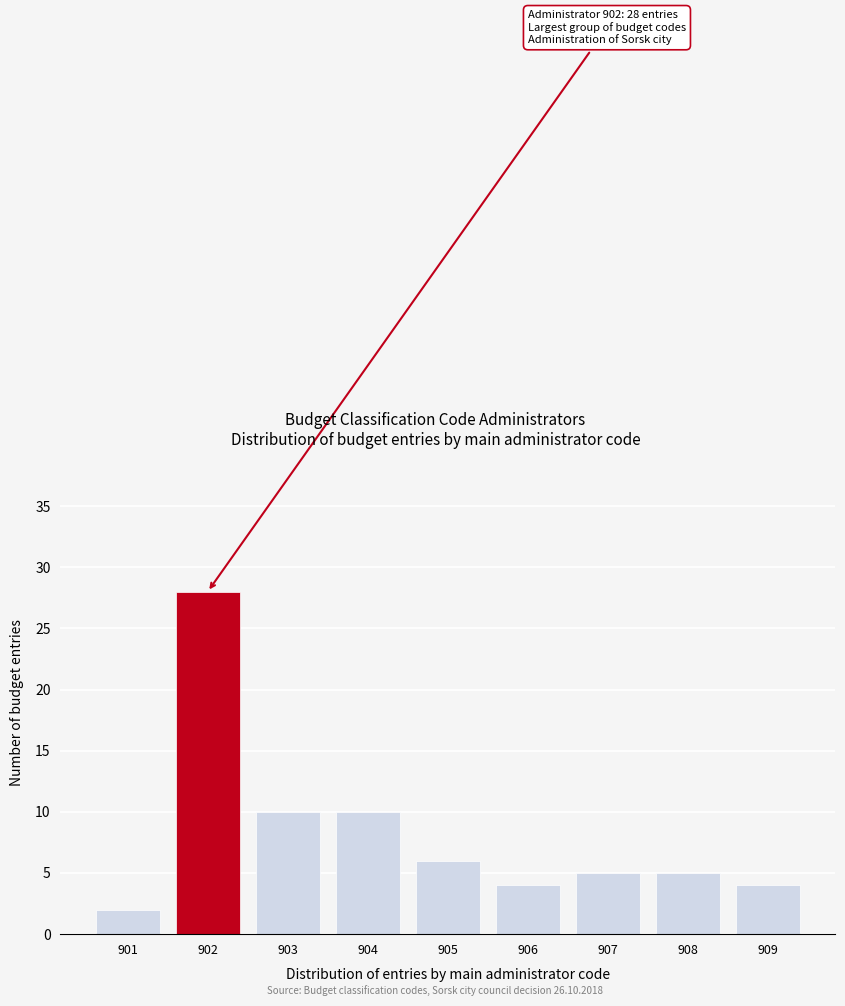

Reading right to left, extract all data points from this chart.

4	5	5	4	6	10	10	28	2